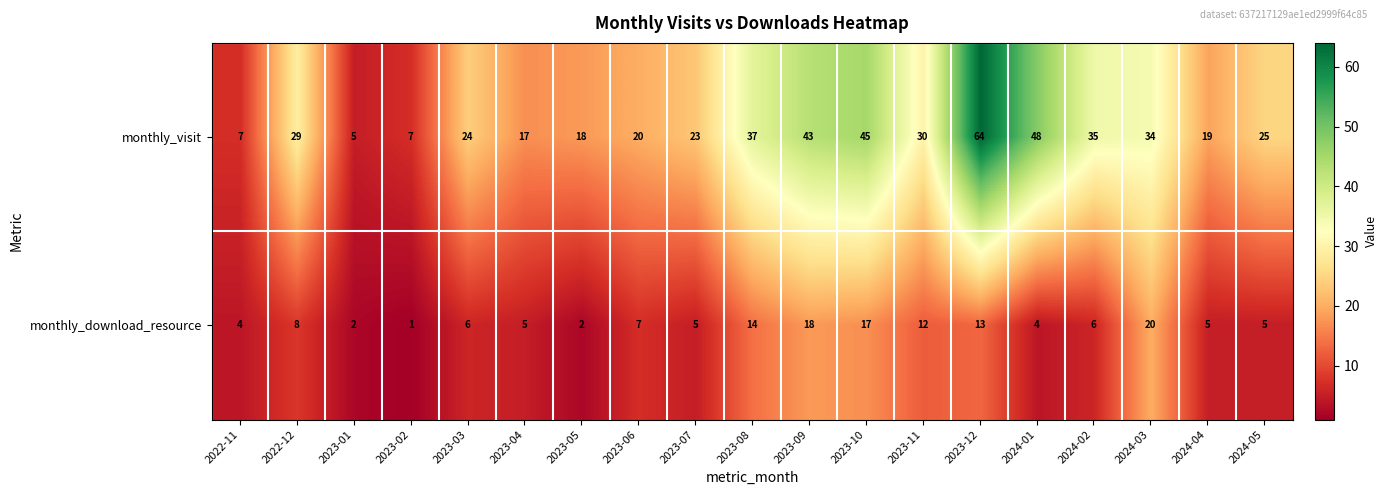

What is the difference between the highest and lowest values at 2023-03?

18